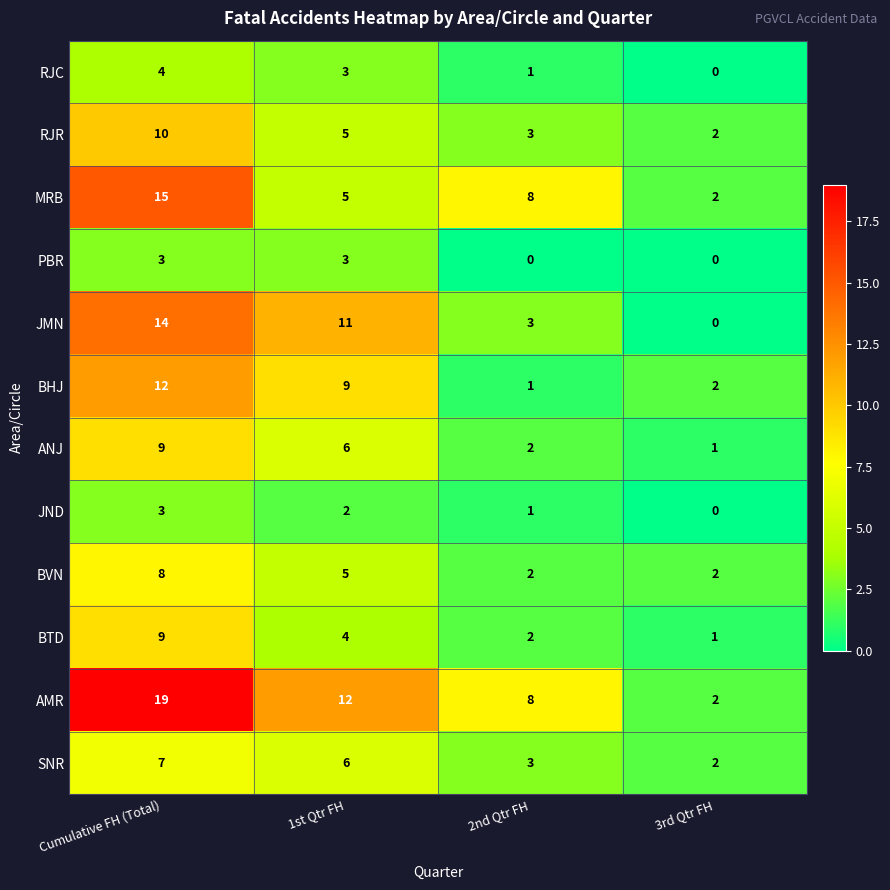

How many BVN values are between 2 and 8?

4